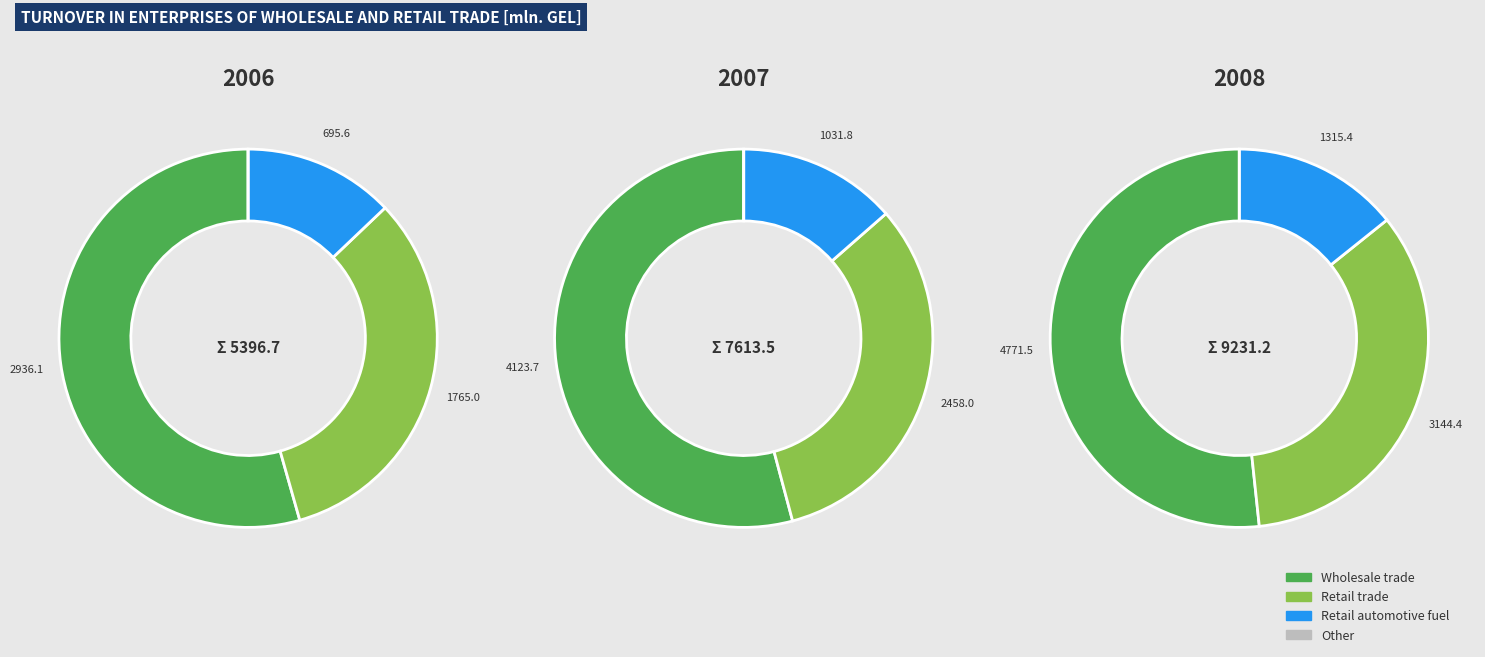

Is the sum of 2 and 0 greater than half?

Yes